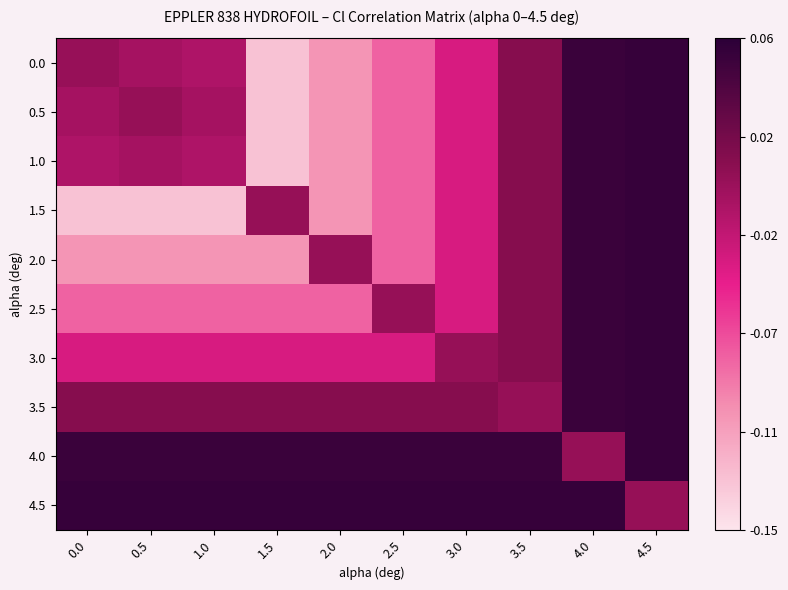

Count the number of data series in this chart.

10